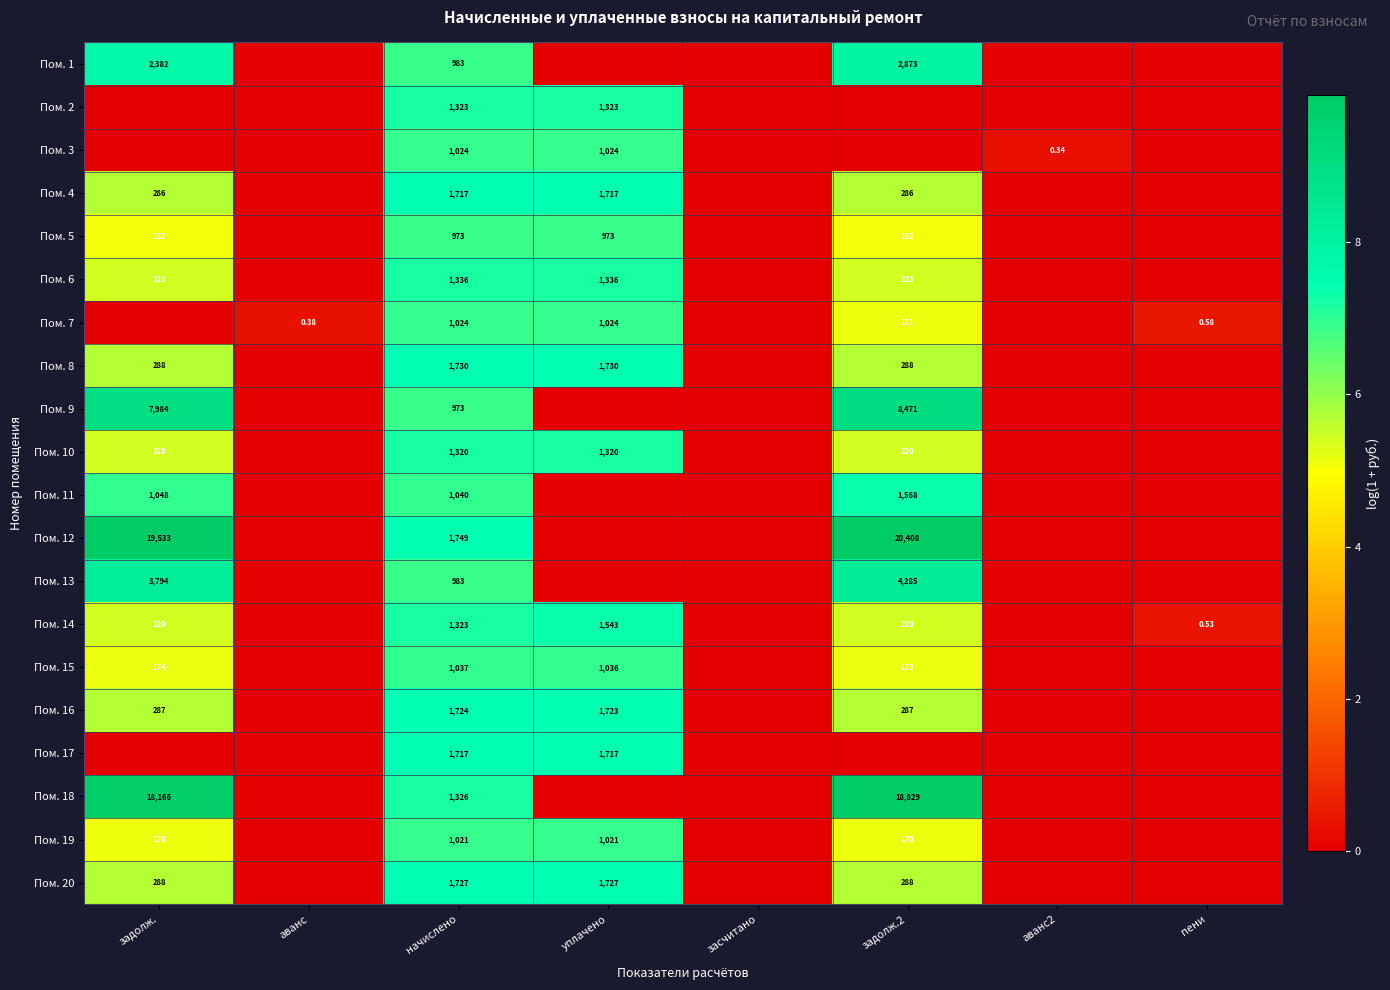

What is the spread (max minus min) of values at уплачено?

7.5